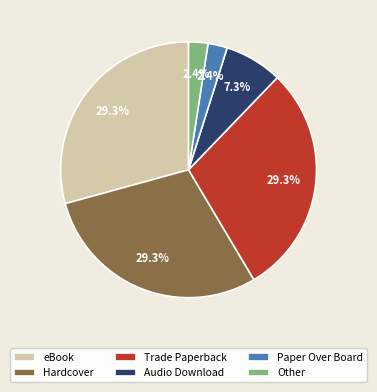

Is eBook the majority of the pie?

No